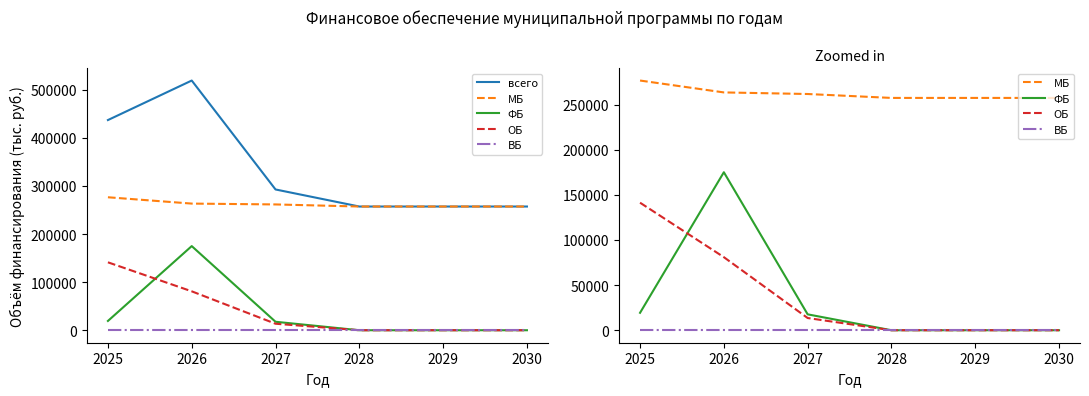

Does the chart have visible grid lines?

No